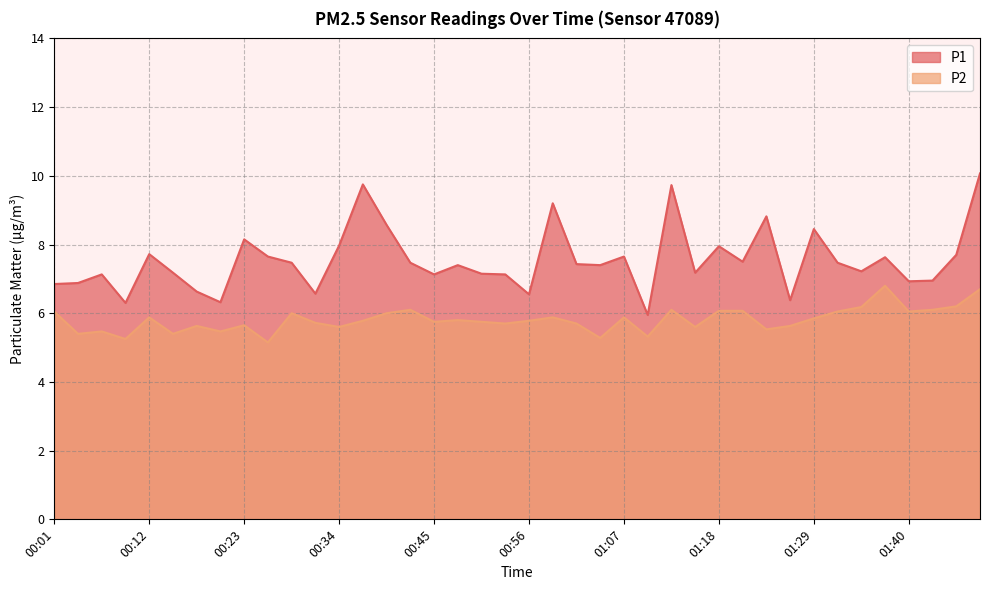

How many distinct data groups are displayed?

2